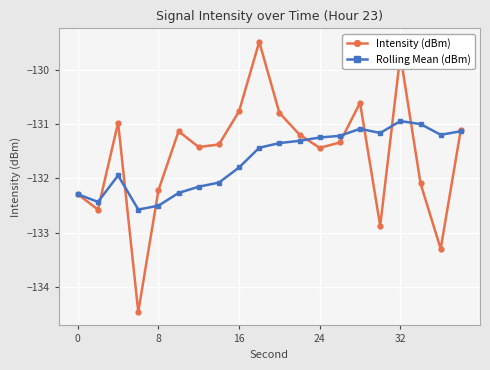

How many interior local peaks does the Intensity (dBm) series have?

5